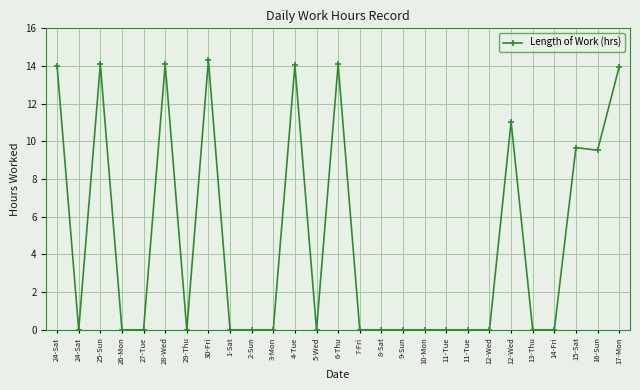

Count the number of data series in this chart.

1